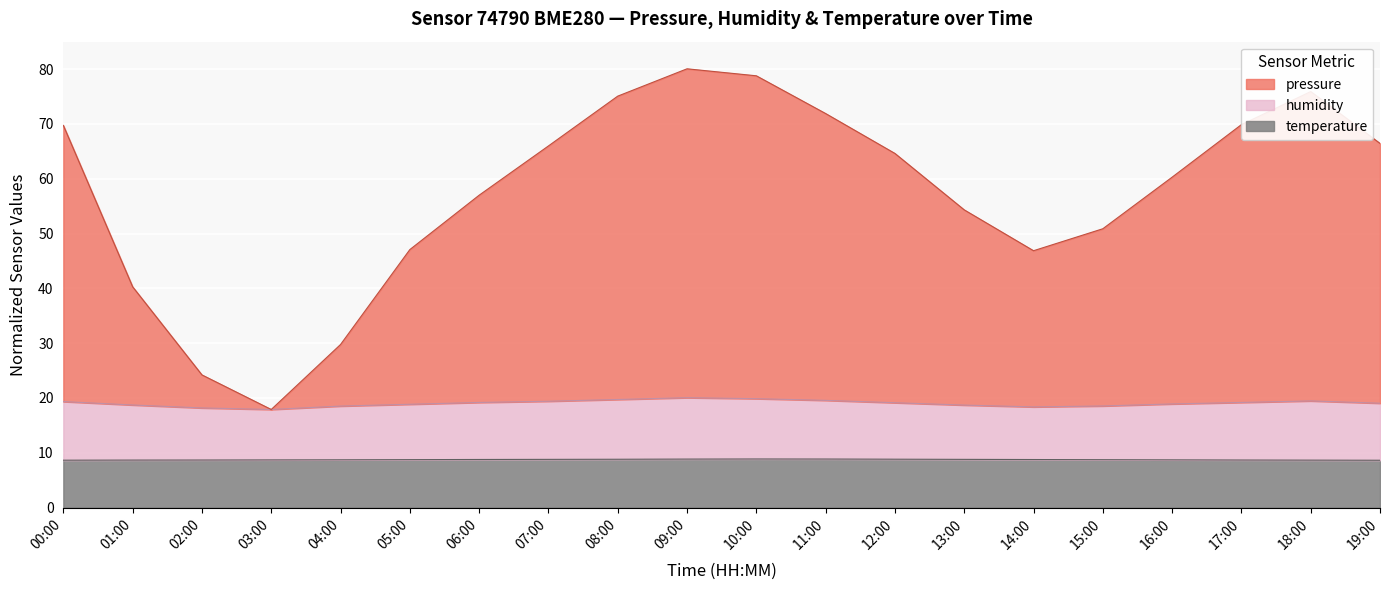

Reading left to right, extract all data points from this chart.

pressure: 69.7	40.3	24.2	17.9	29.8	47.1	57.0	66.0	75.1	80.1	78.8	71.9	64.6	54.3	46.9	50.9	60.3	69.9	75.9	66.4
humidity: 19.3	18.7	18.2	17.9	18.5	18.8	19.2	19.4	19.7	20.1	19.9	19.6	19.1	18.7	18.4	18.5	18.9	19.2	19.5	19.0
temperature: 8.7	8.7	8.7	8.7	8.7	8.8	8.8	8.8	8.8	8.8	8.9	8.9	8.8	8.8	8.8	8.7	8.7	8.7	8.7	8.6